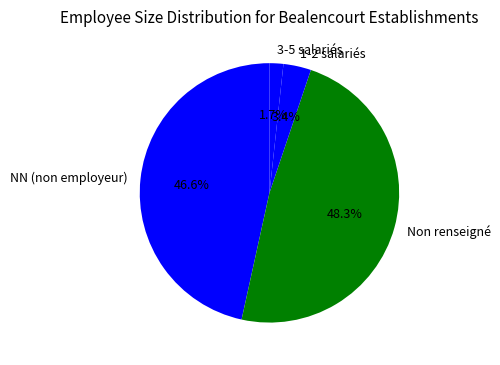

Do 1-2 salariés and Non renseigné together represent more than half of the pie?

Yes